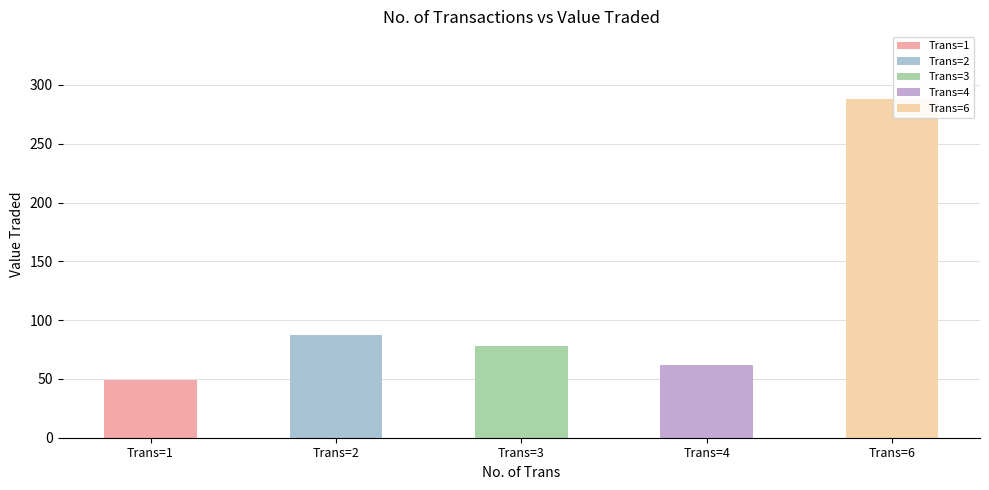

Are the bars horizontal?

No